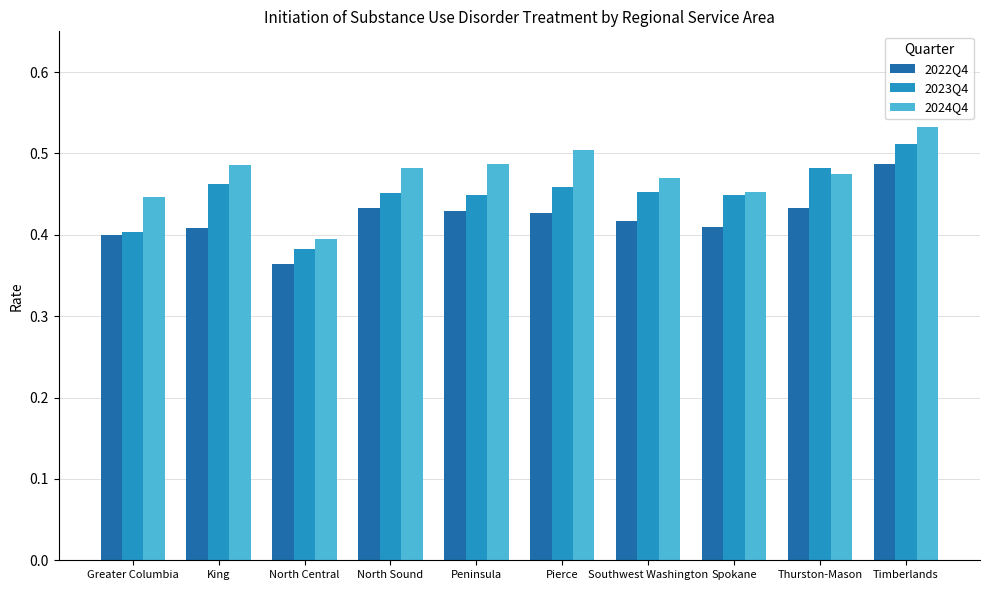

At which category does the chart reach its minimum across all series?

North Central